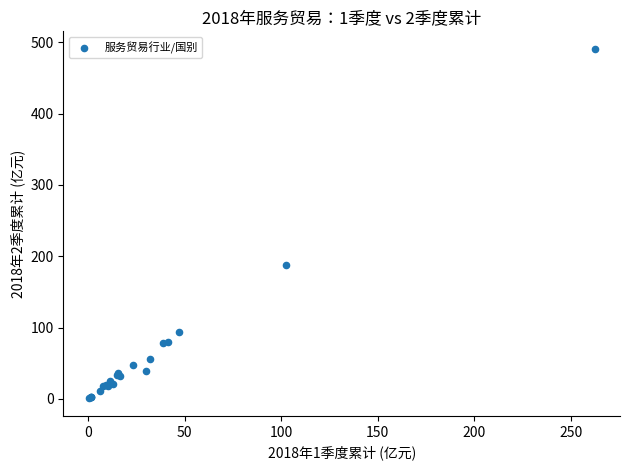

What Y value in the scatter plot is closest to 245?

187.7